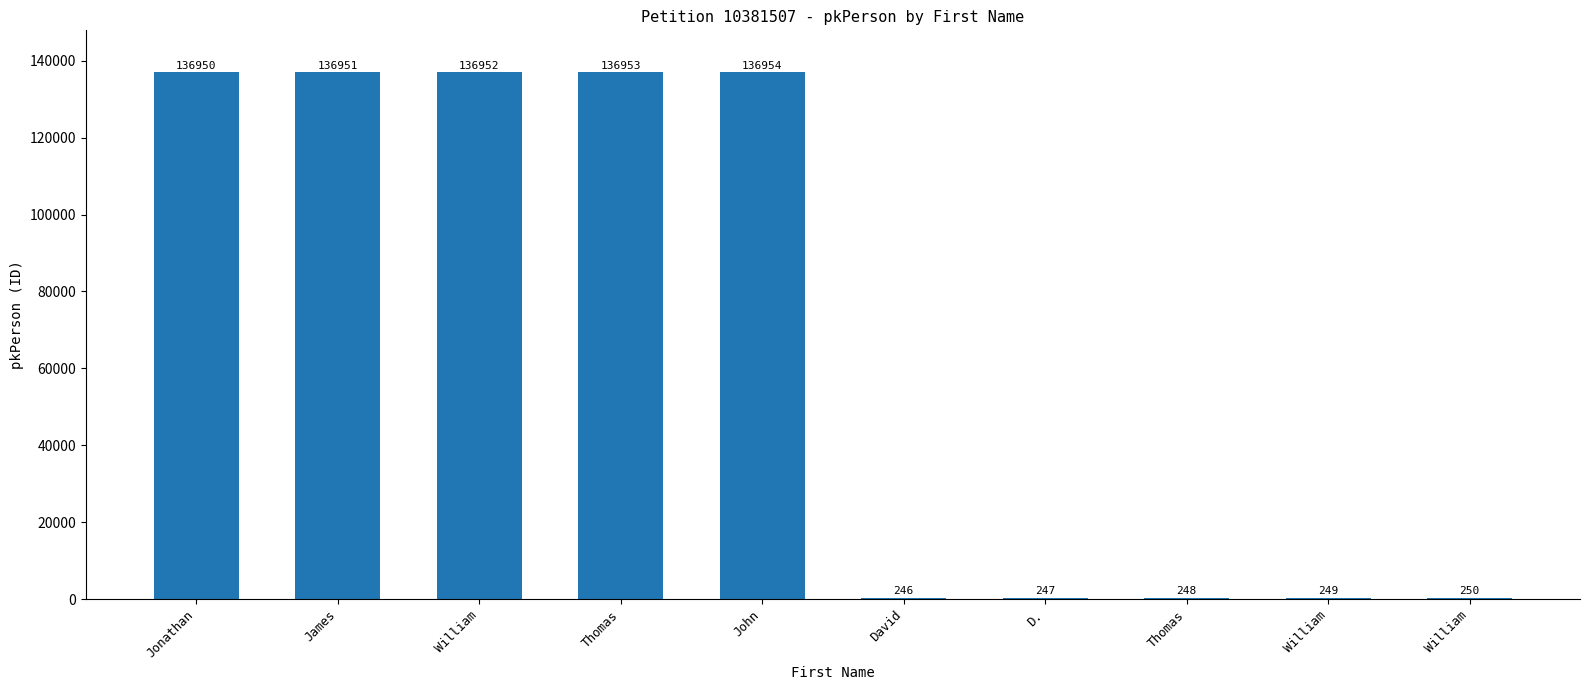

Reading right to left, transcribe all the data shown in this chart.

250	249	248	247	246	136954	136953	136952	136951	136950